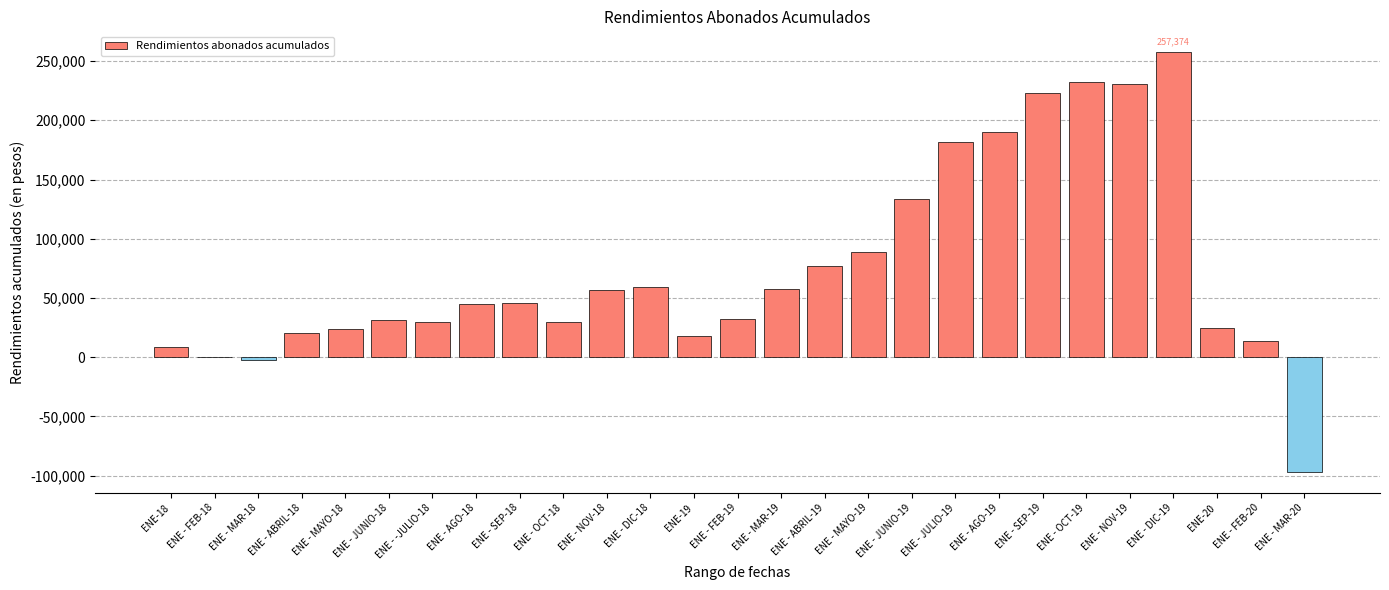

Are the bars grouped side by side (vs. stacked)?

No